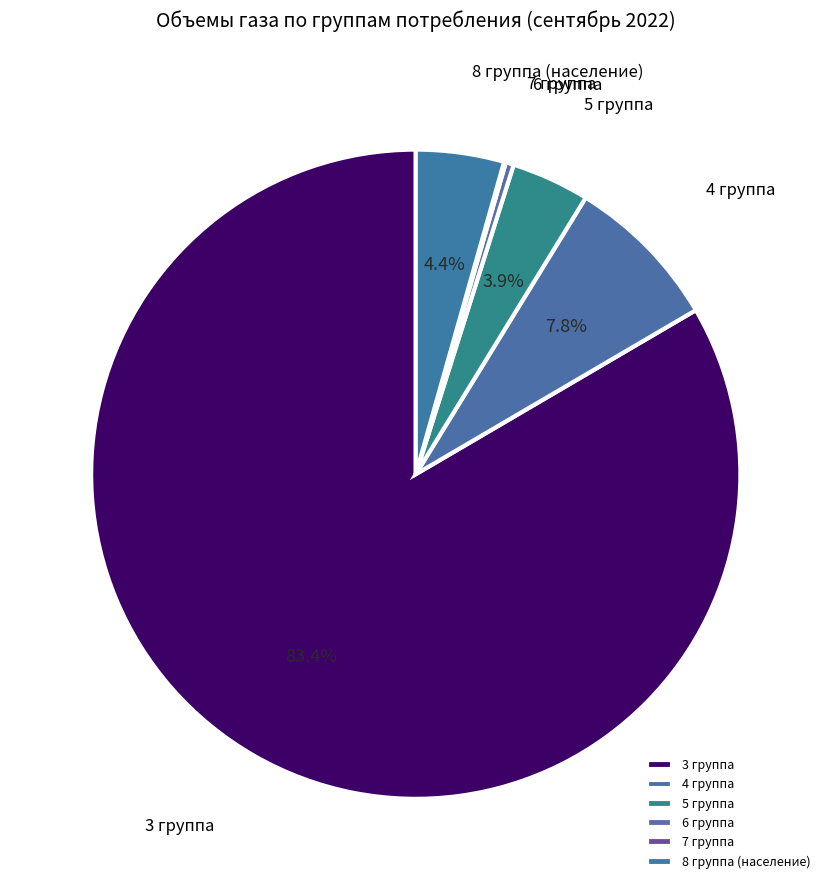

True or false: 5 группа accounts for 4% of the total.

True